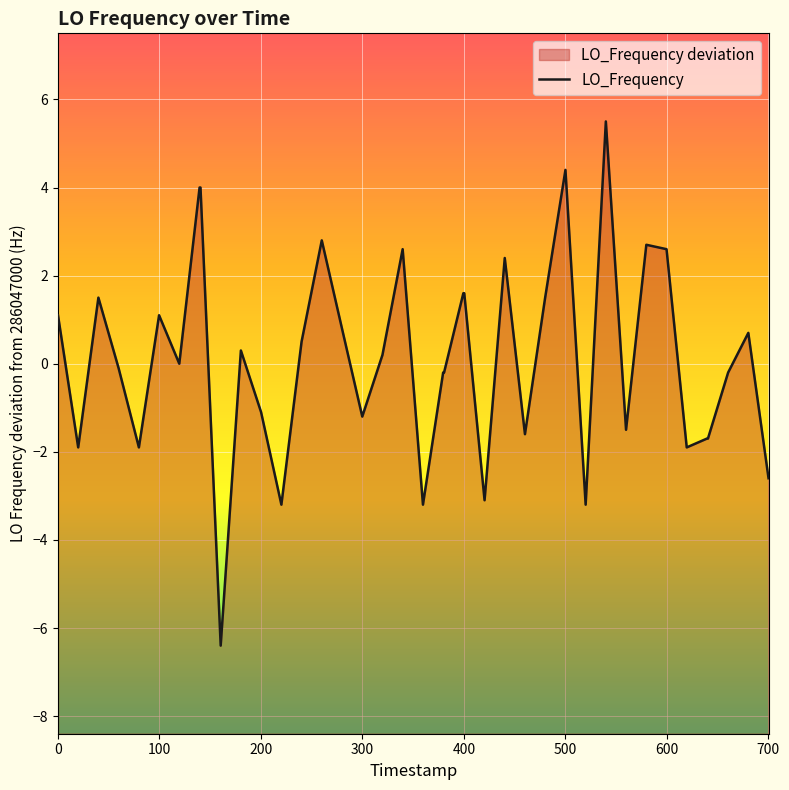

What is the maximum value shown in the chart?

5.5